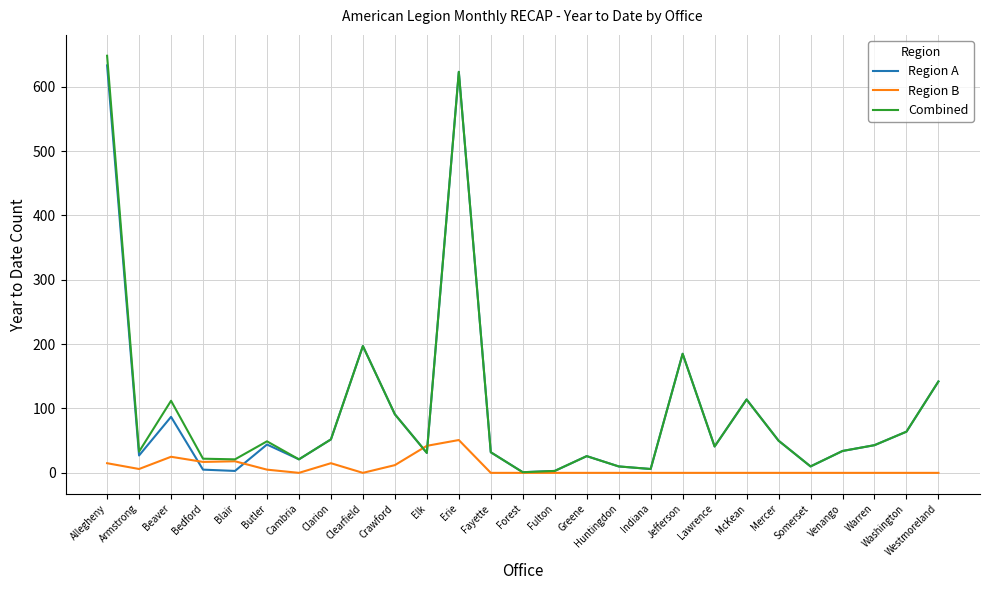

At which category does Region A reach its first local valley?

Armstrong